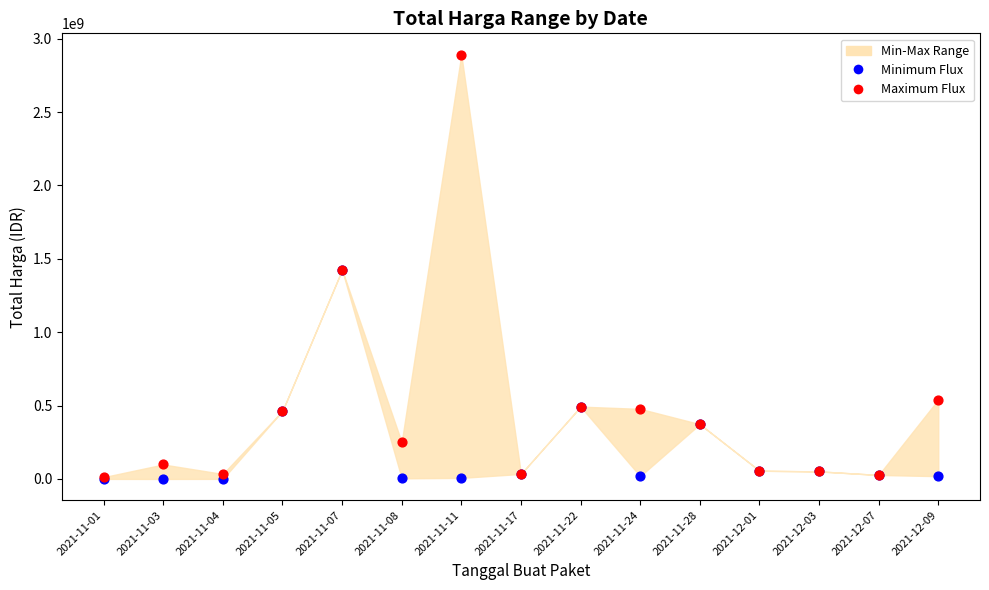

In the Minimum Flux series, what Y value is closest to 712972950?

493000000